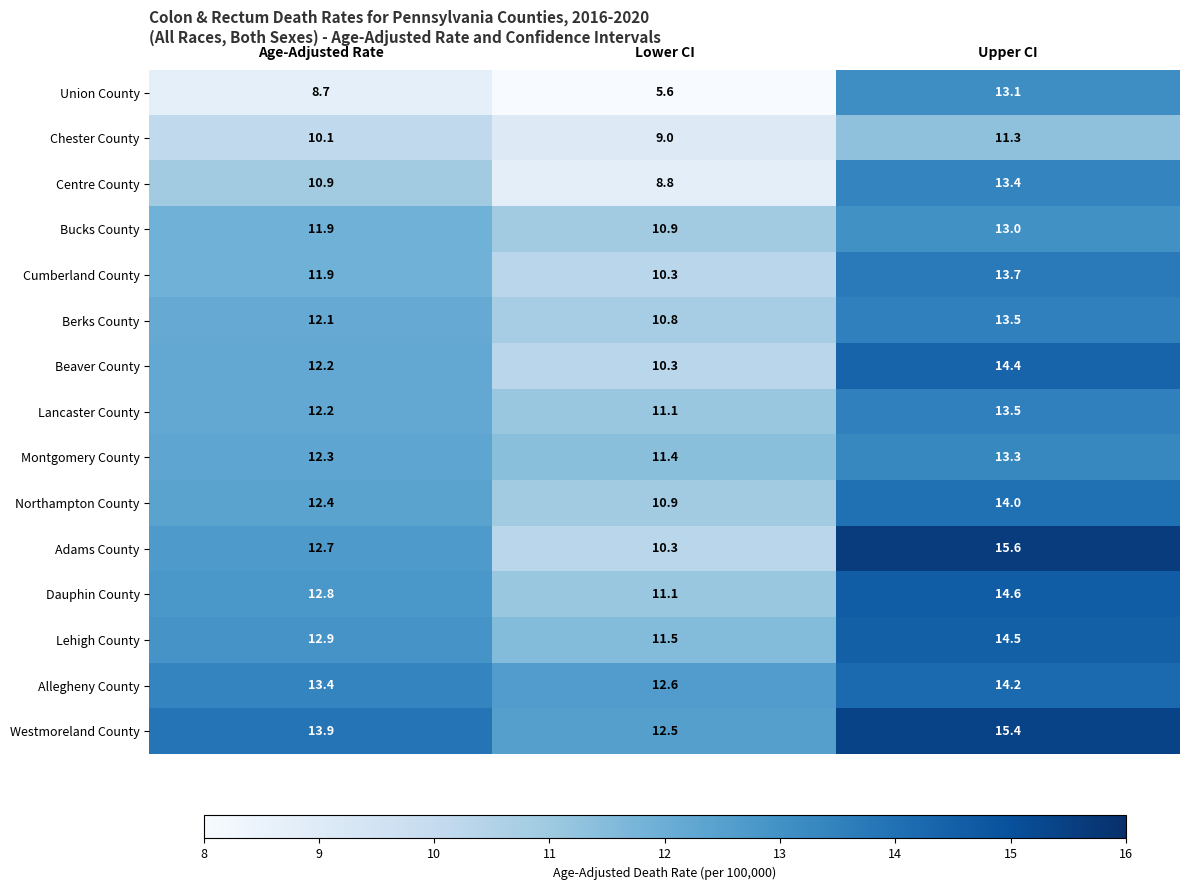

How many values in the Lehigh County series are below 12?

1